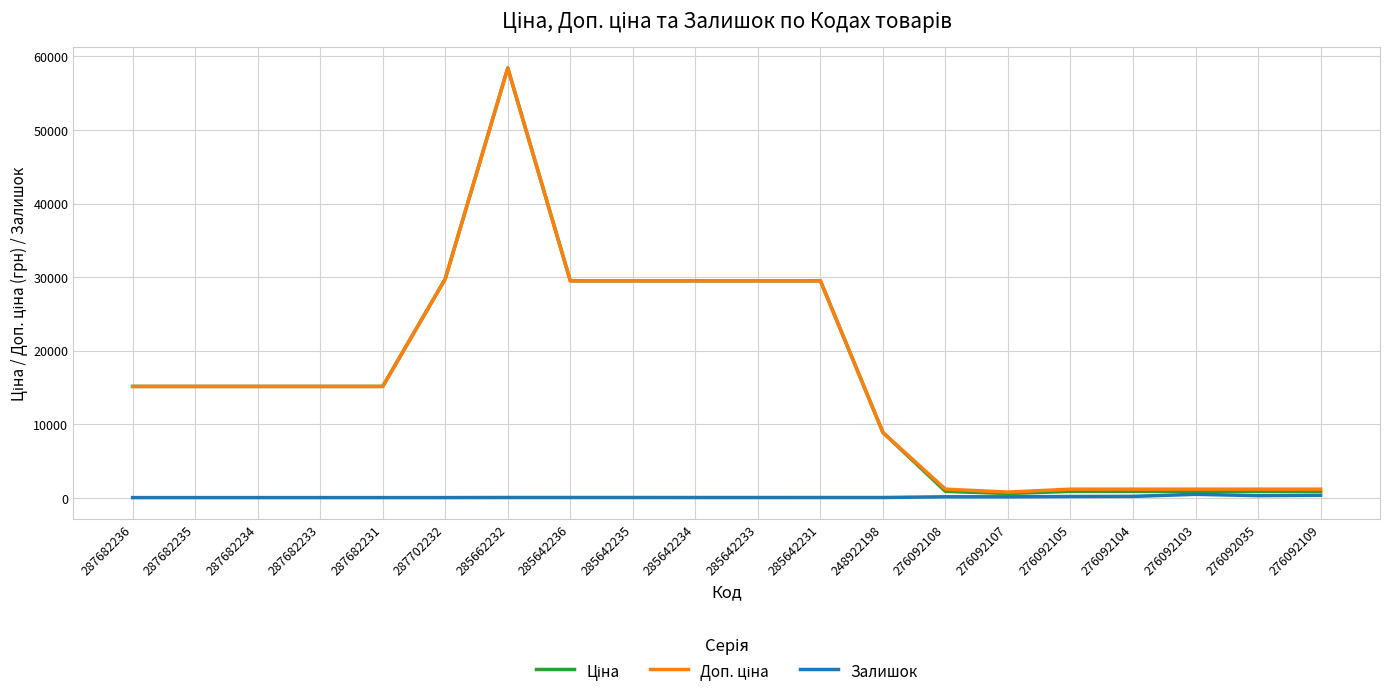

Does the chart have visible grid lines?

Yes